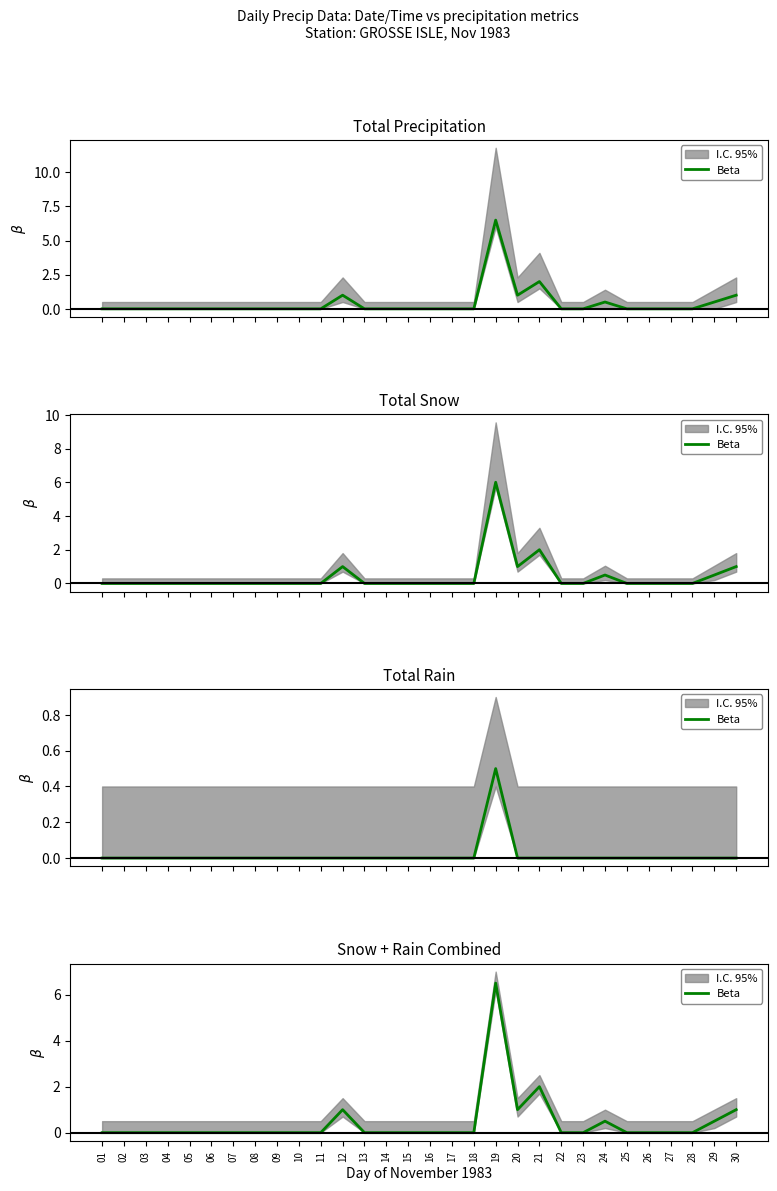

What is the value of the 12th point from the left?

1.0